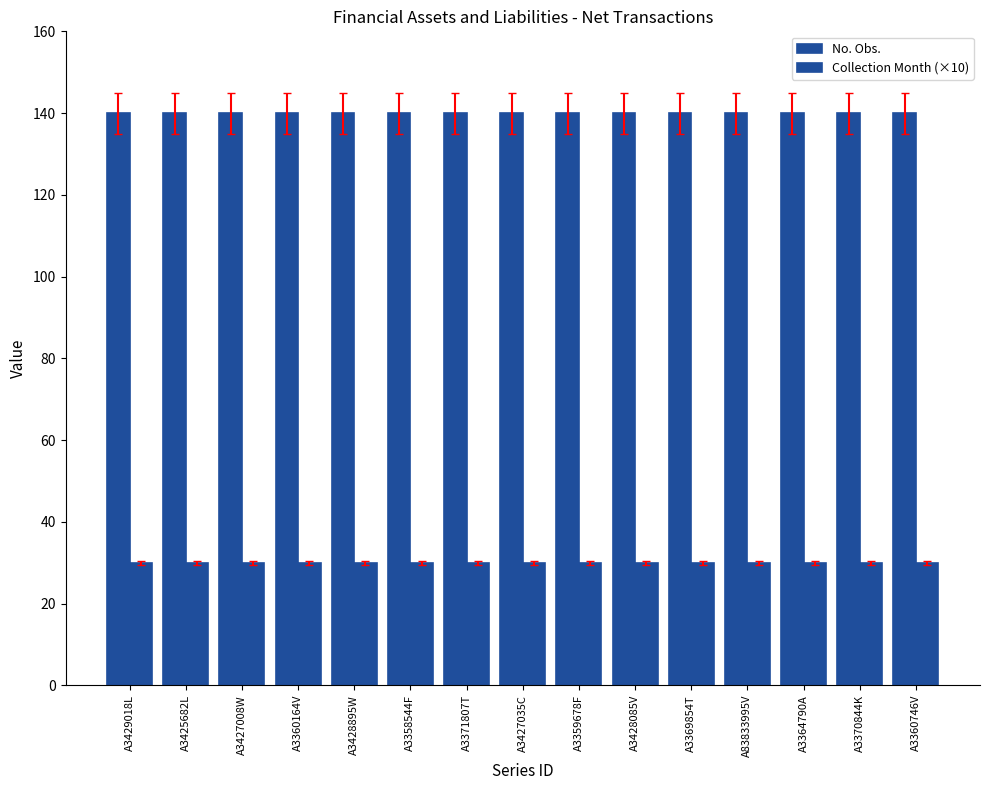

Count the number of categories in the chart.

15